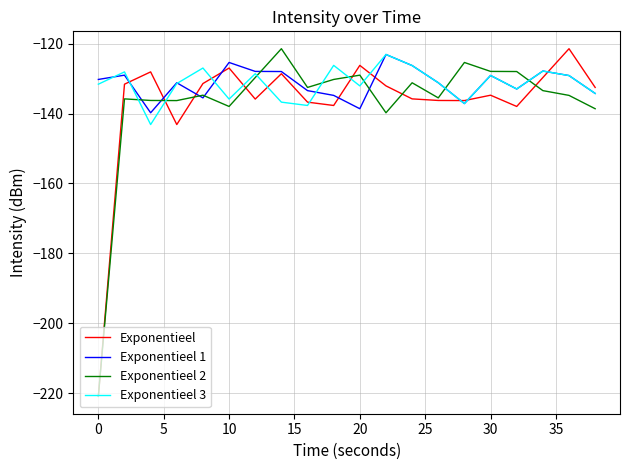

What is the minimum value for Exponentieel 3?

-143.1